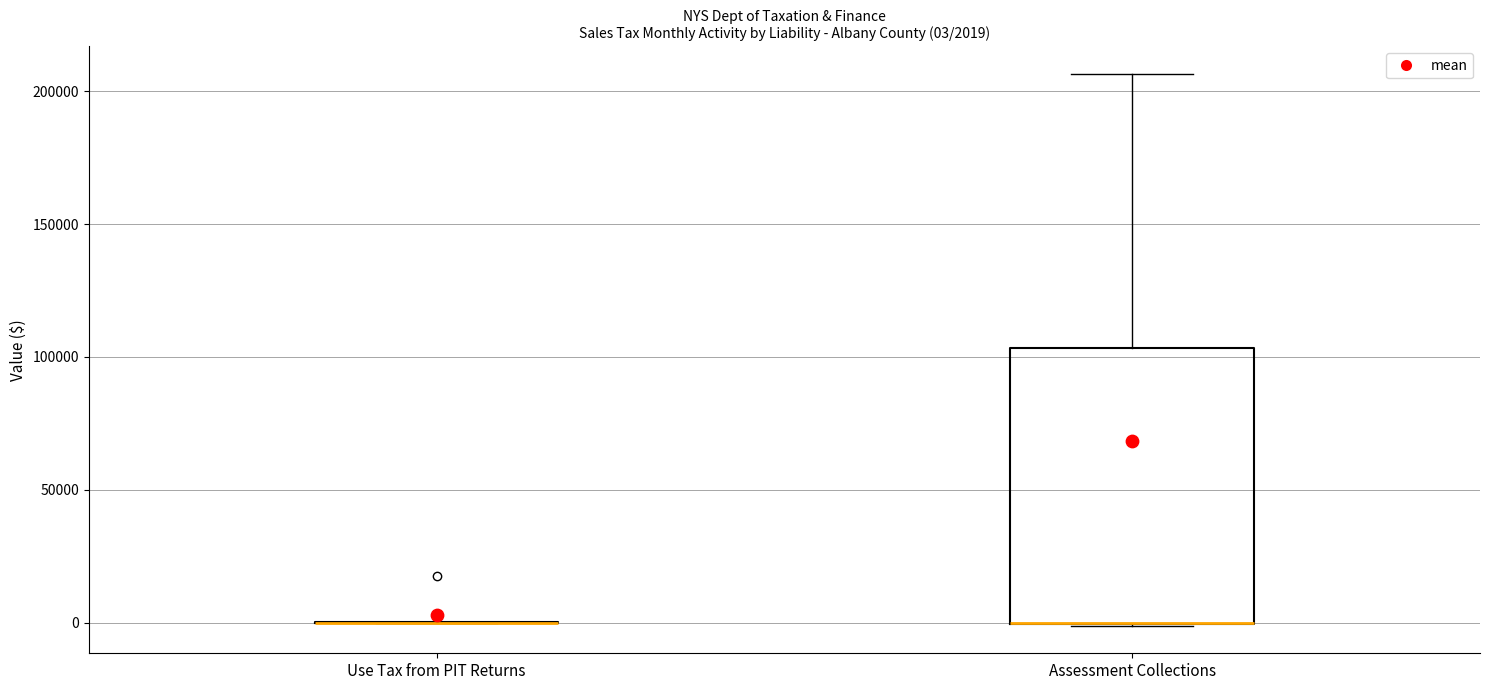

Which box is the tallest, from its lower edge to its upper edge?

Assessment Collections